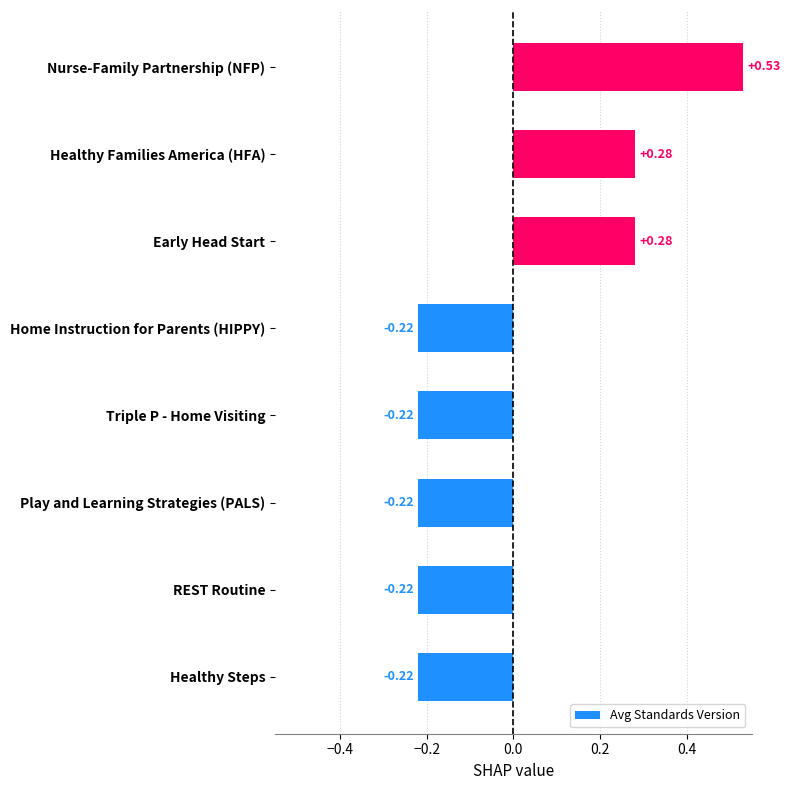

Which has a higher value, Triple P - Home Visiting or Healthy Families America (HFA)?

Healthy Families America (HFA)